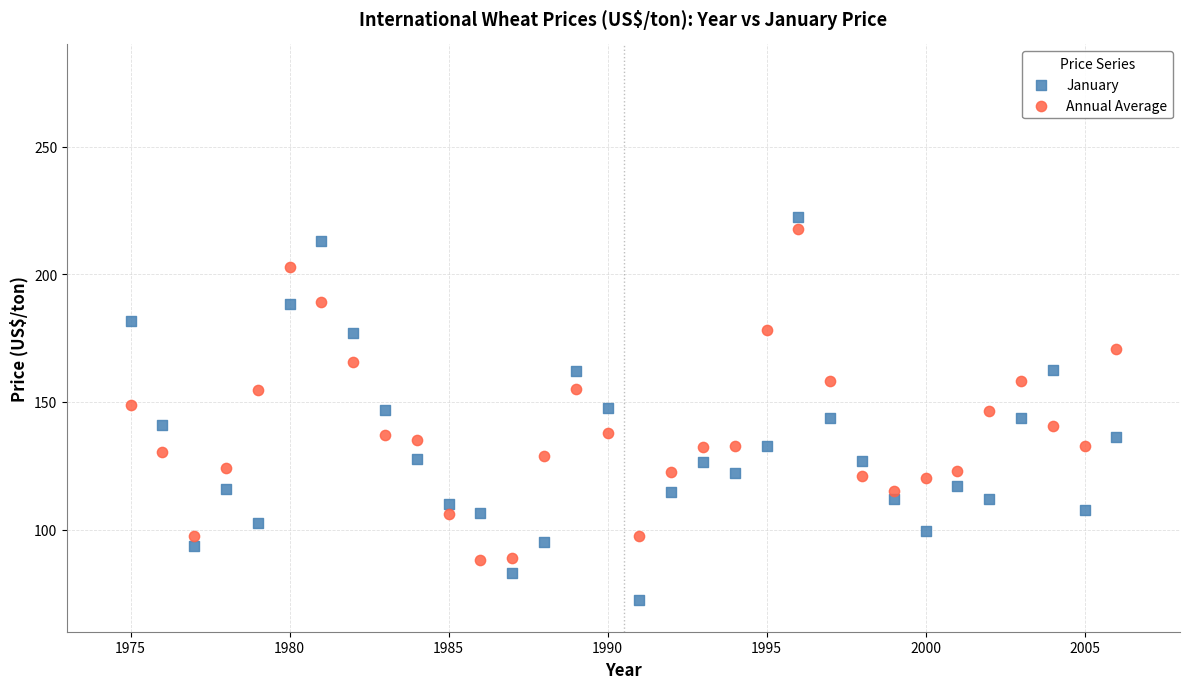

Which series has the widest spread of Y values?

January